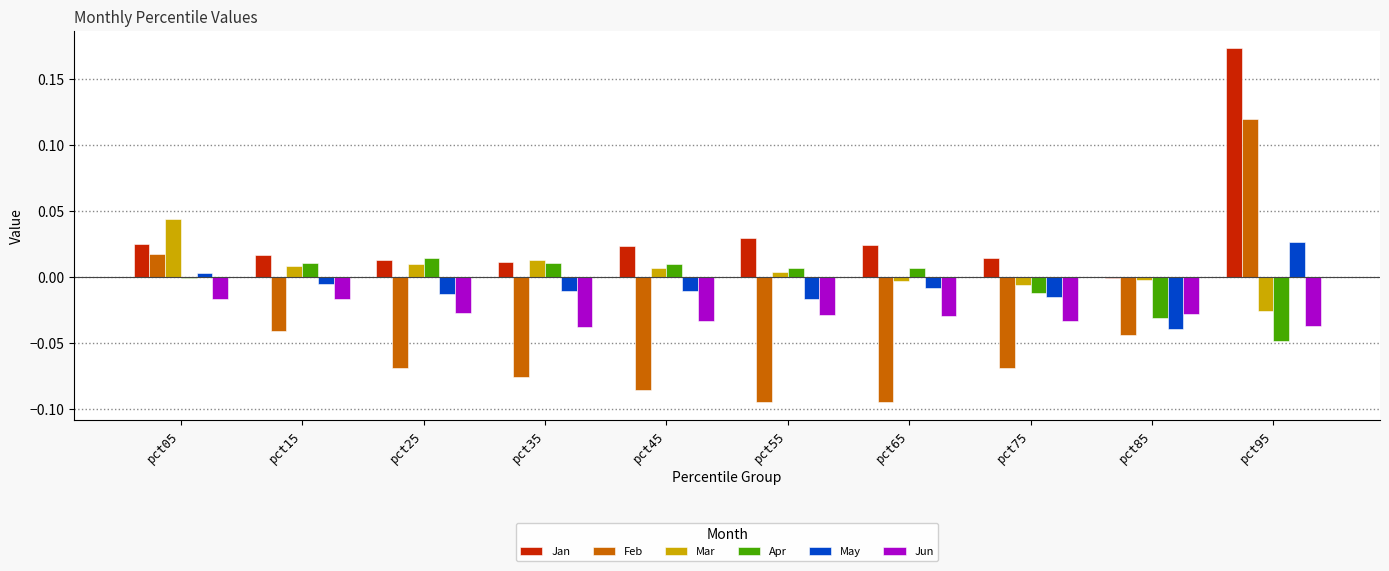

Which series has the largest total across all categories?

Jan